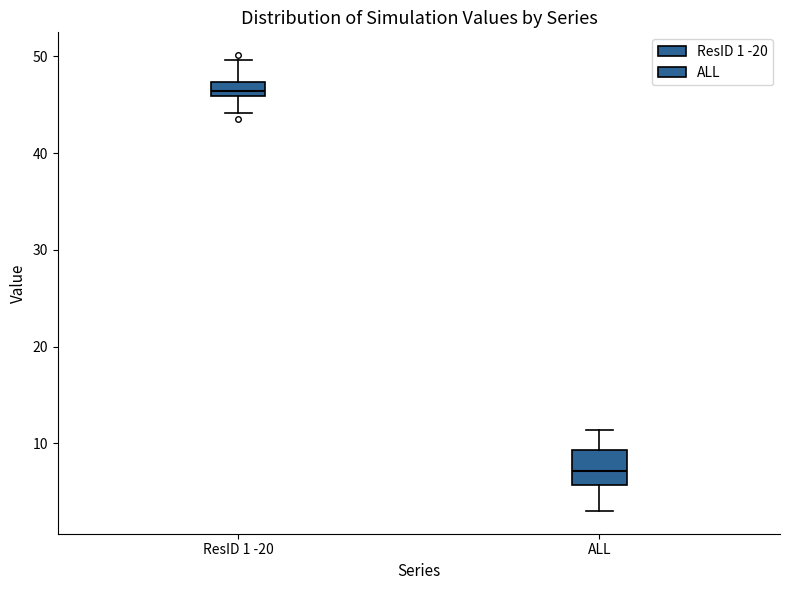

Where does the upper whisker of the box for ResID 1 -20 end on the y-axis? The values are not printed on the chart, so give them approximately, as read against the axis.

50